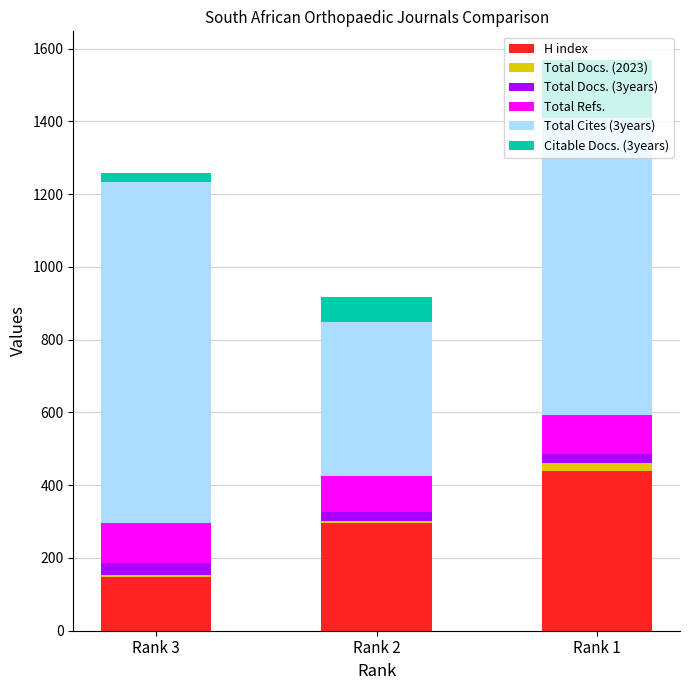

At which category is the sum across all series the highest?

Rank 1